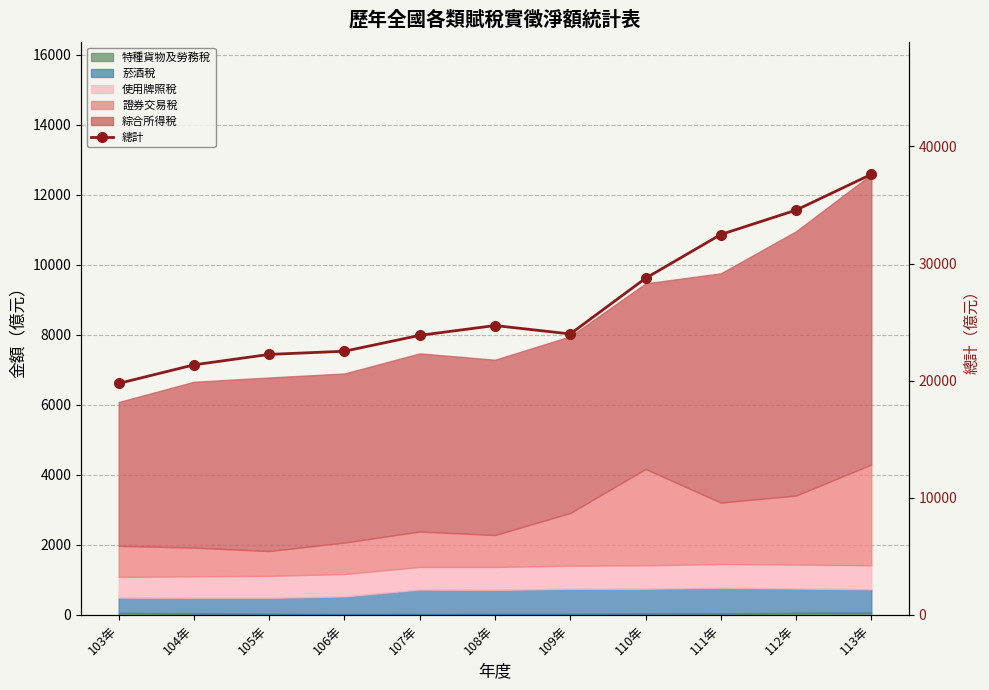

What is the label of the 1st point from the right?

113年